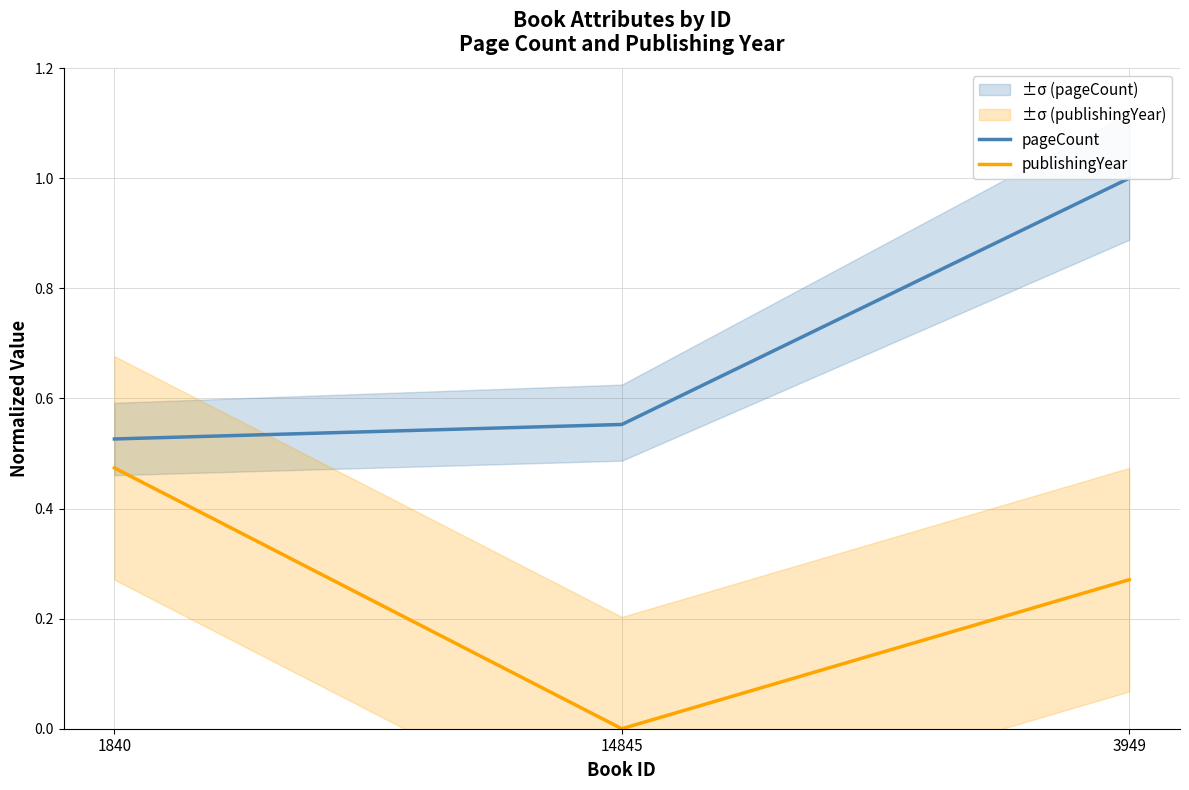

List the labels in order of pageCount value, largest first.

3949, 14845, 1840